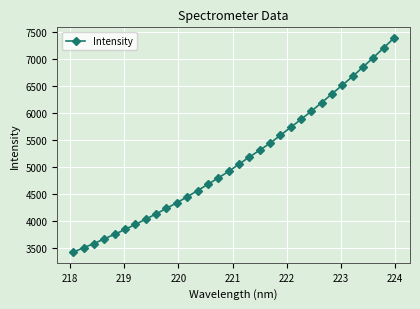

What is the maximum value shown in the chart?

7381.6